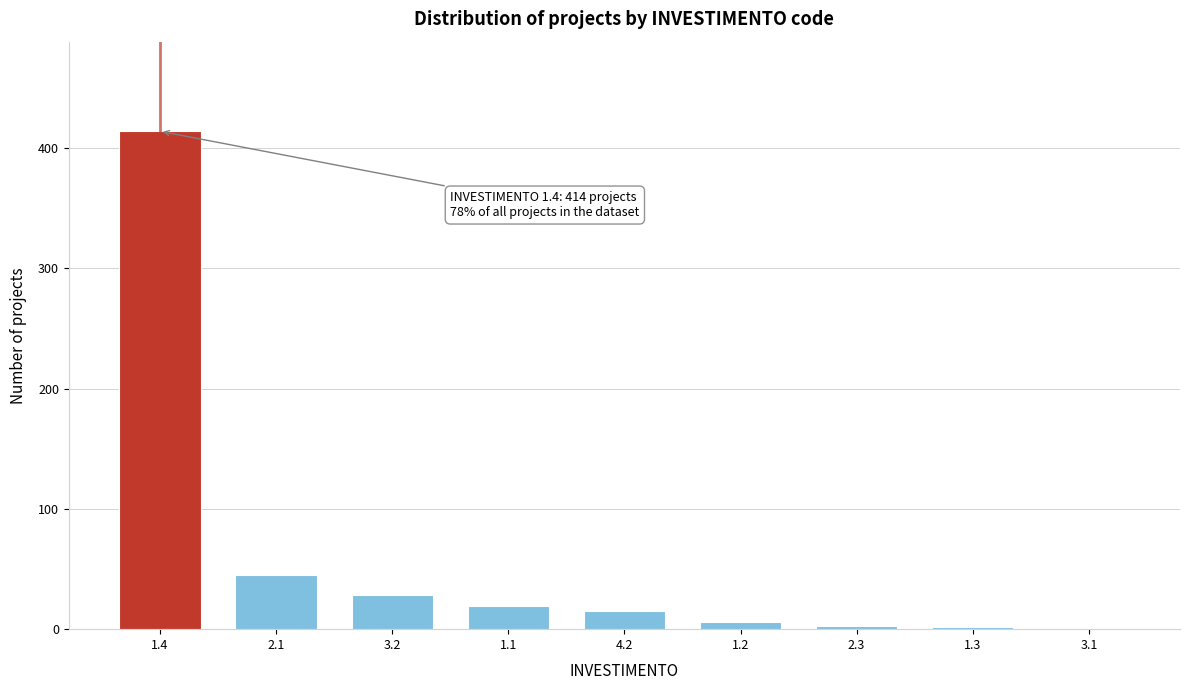

What is the sum of all values?

533